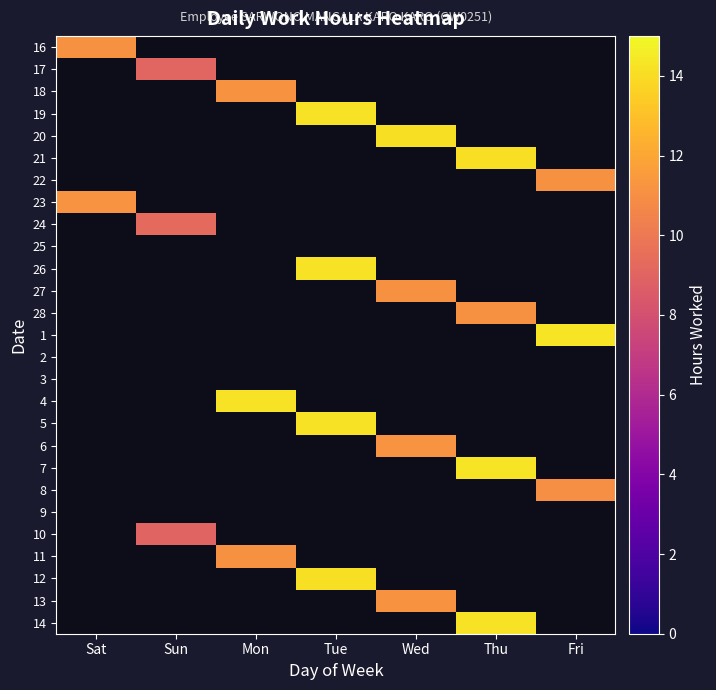

At how many categories does at least one series exceed 12?

5